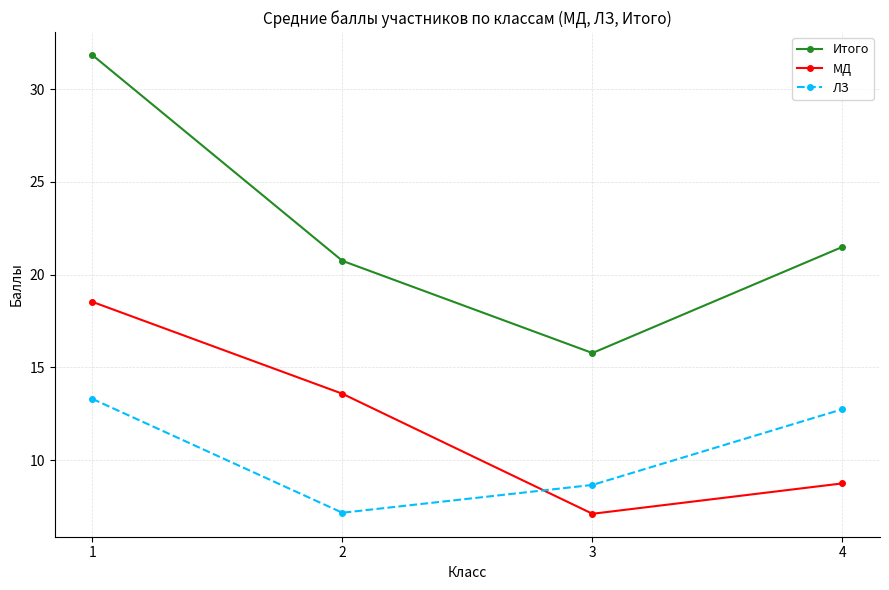

What is the maximum value shown in the chart?

31.8